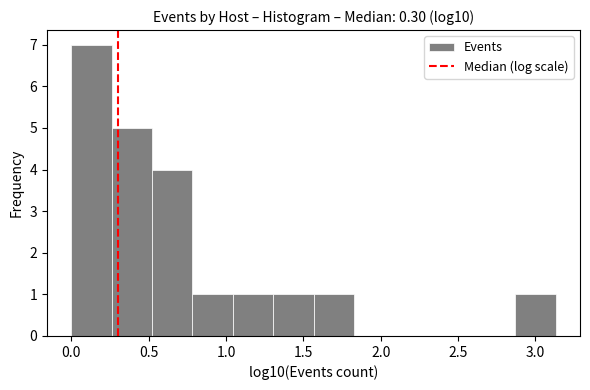

Reading left to right, list every bar in this chart as the range it spans on the x-axis followed by its height. Neither the bar edges nor the heights are printed on the chart, so give them approximately, as read against the axes.

0.00 to 0.25: 7
0.25 to 0.50: 5
0.50 to 0.80: 4
0.80 to 1.05: 1
1.05 to 1.30: 1
1.30 to 1.55: 1
1.55 to 1.85: 1
1.85 to 2.10: 0
2.10 to 2.35: 0
2.35 to 2.60: 0
2.60 to 2.85: 0
2.85 to 3.15: 1